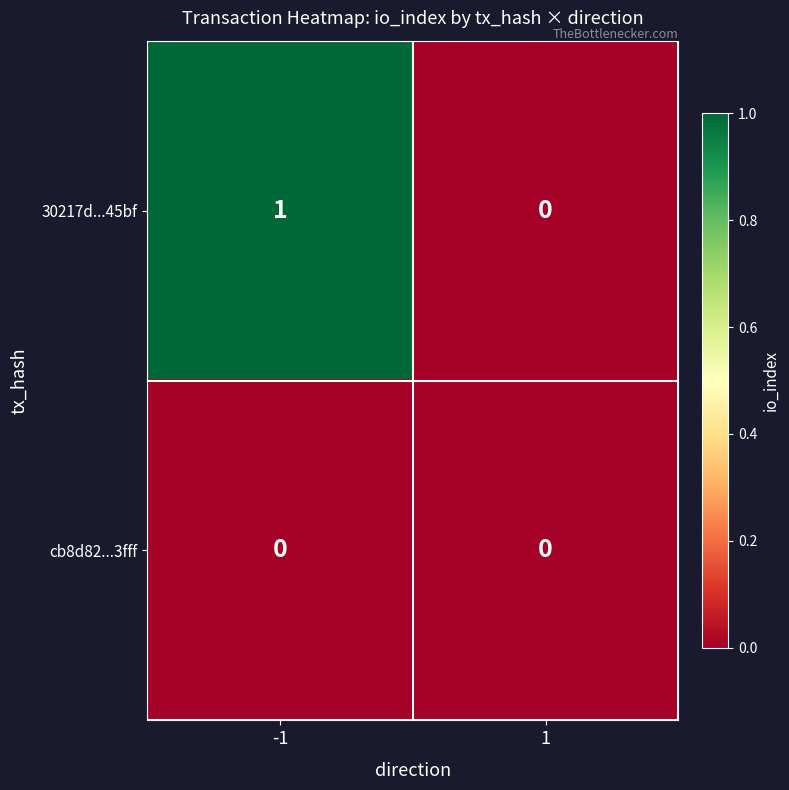

The cb8d82...3fff series shows 0 at 1. True or false?

True